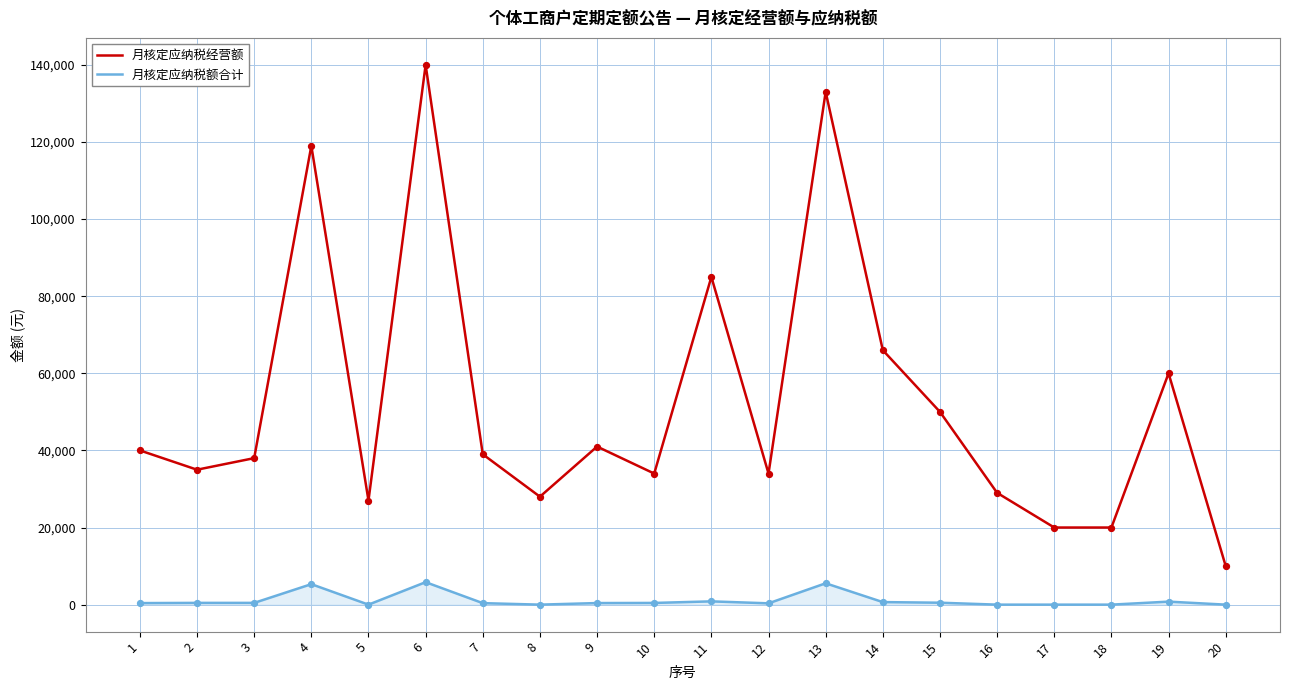

Between 1 and 5, which series saw the biggest shift?

月核定应纳税经营额